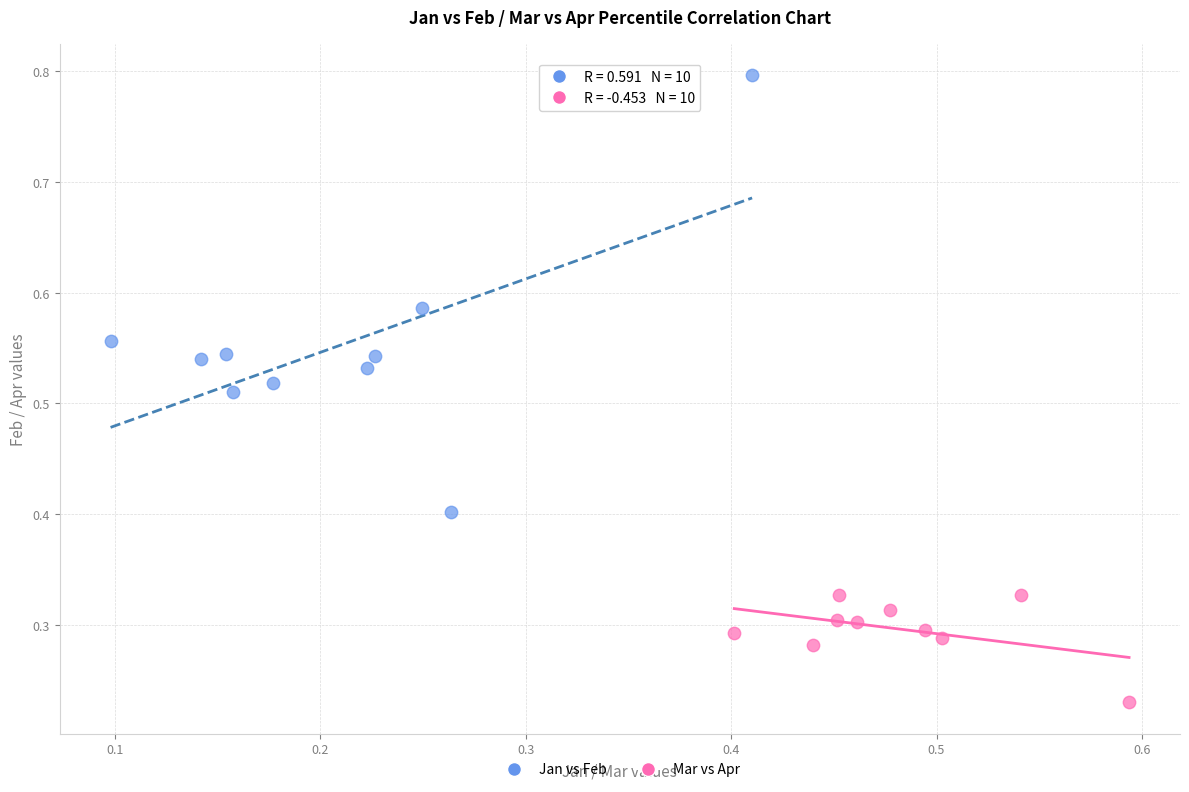

Which series reaches the minimum Y coordinate?

Mar vs Apr